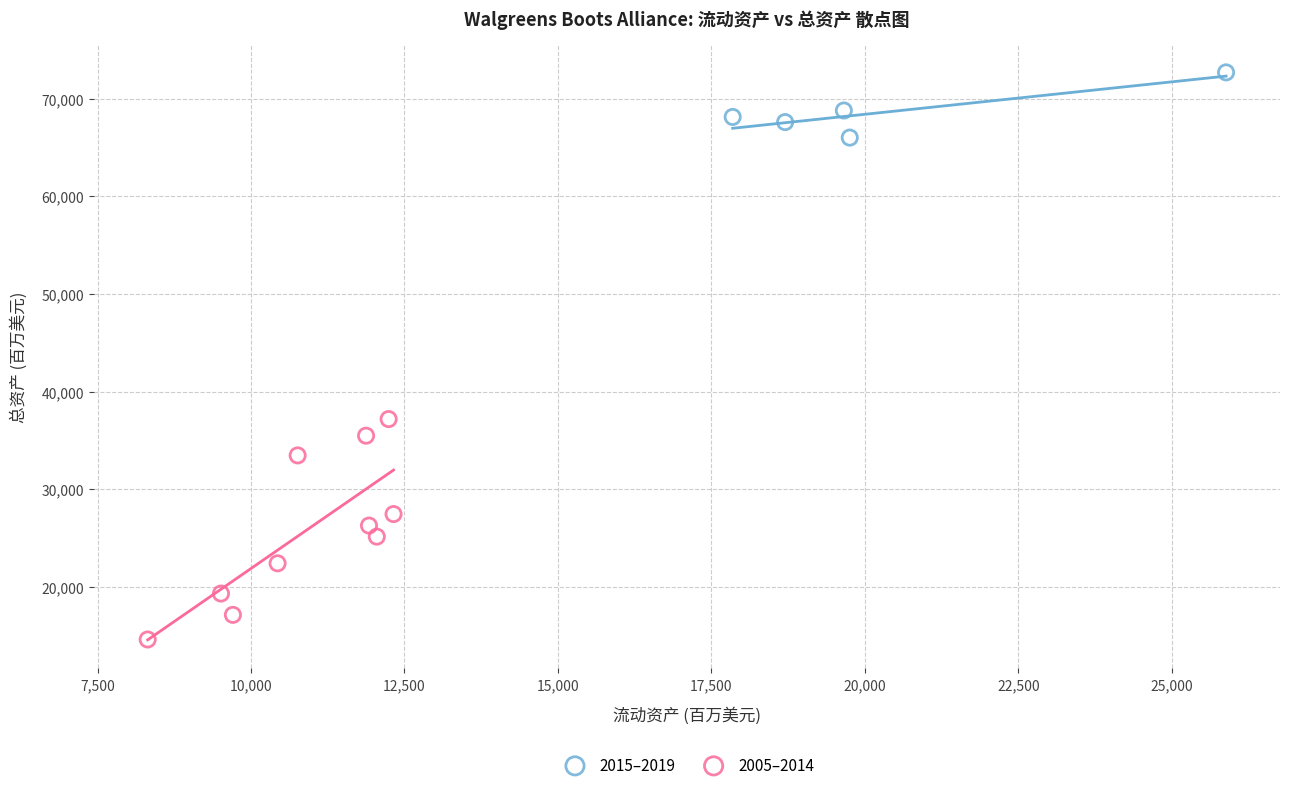

Which series reaches the maximum Y coordinate?

2015–2019